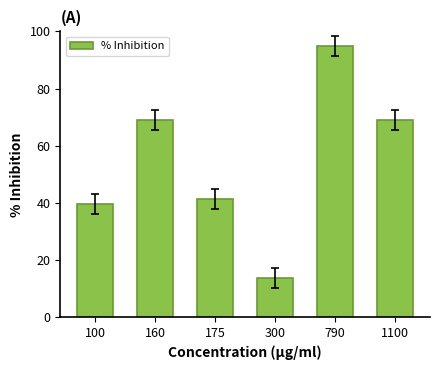

What is the value of the 5th bar from the left?

95.0